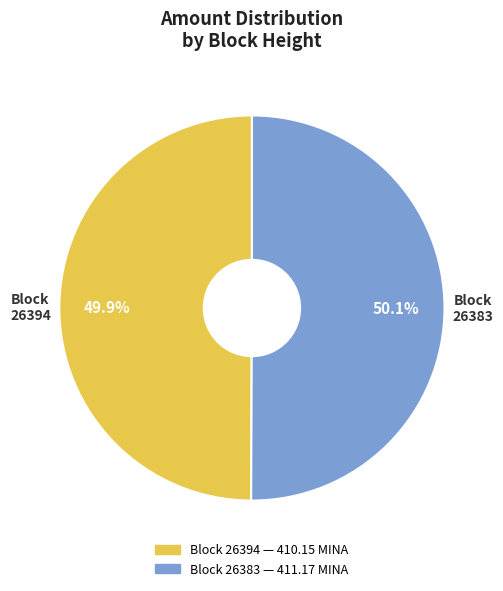

Does any single category account for the majority?

Yes